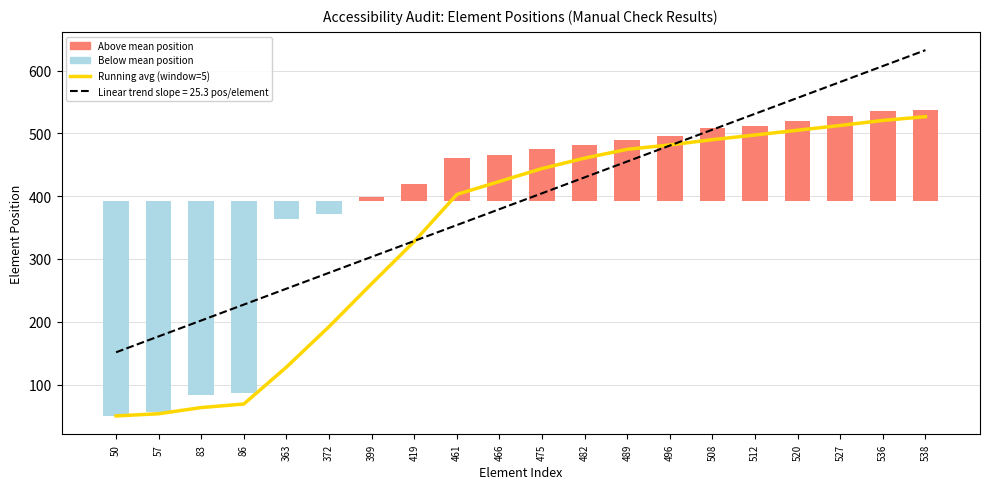

Rank the categories by value from highest to lowest.

538, 536, 527, 520, 512, 508, 496, 489, 482, 475, 466, 461, 419, 399, 372, 363, 86, 83, 57, 50